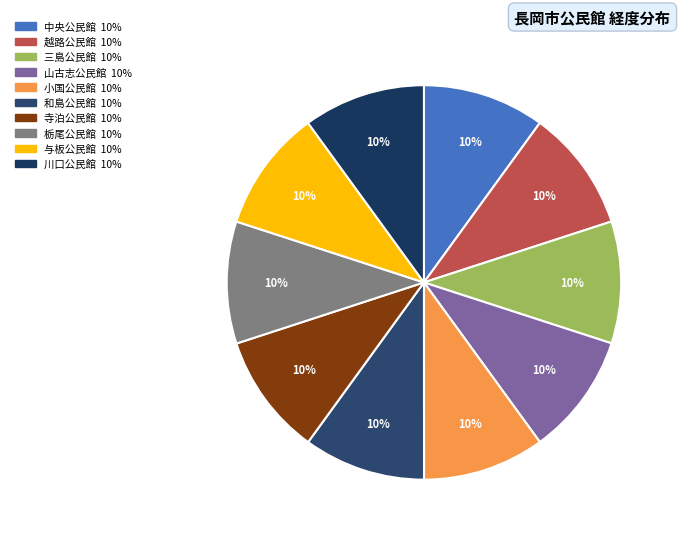

Which category has the biggest portion of the pie?

栃尾公民館